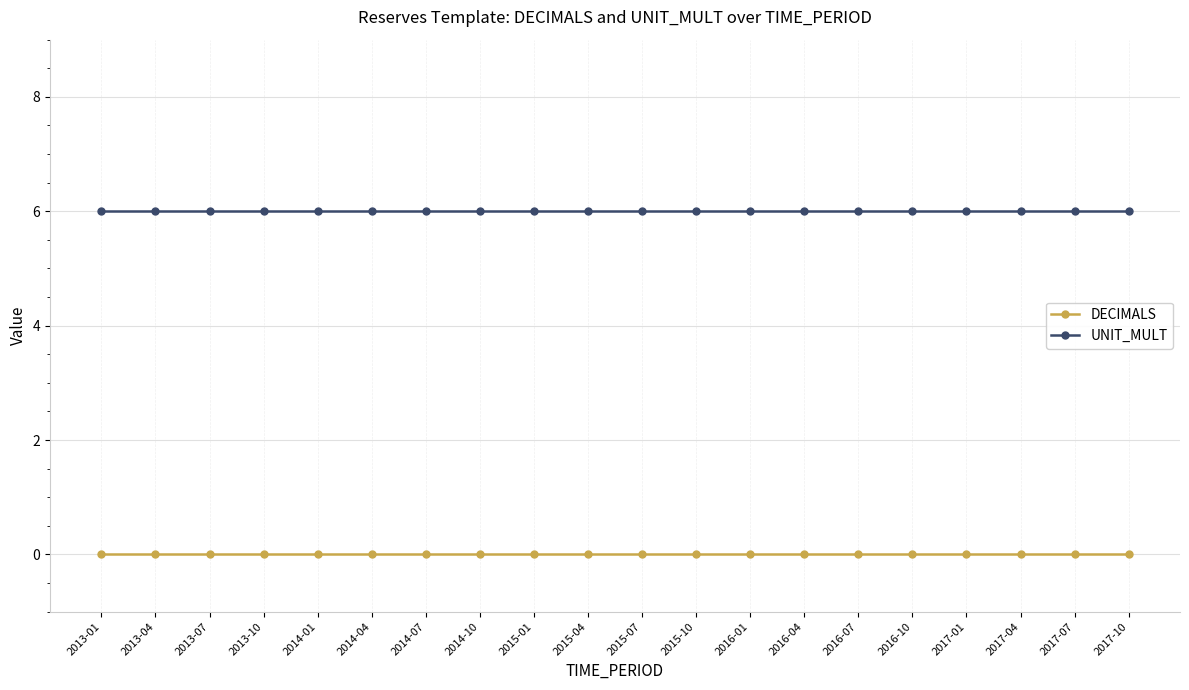

Is it true that UNIT_MULT equals 6 at 2014-10?

True